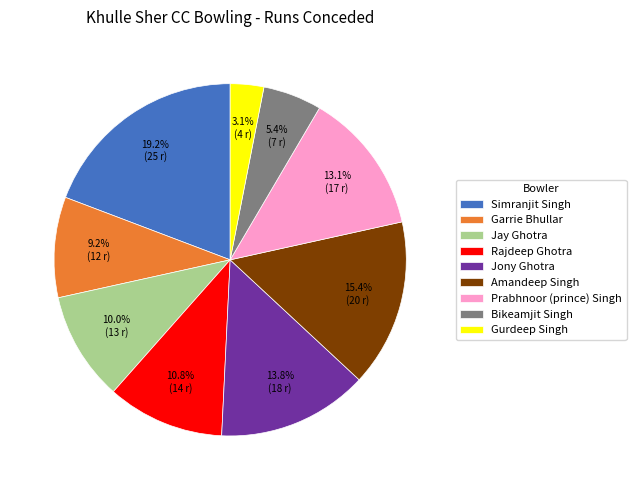

What is the total percentage of Garrie Bhullar and Bikeamjit Singh?

14.6%